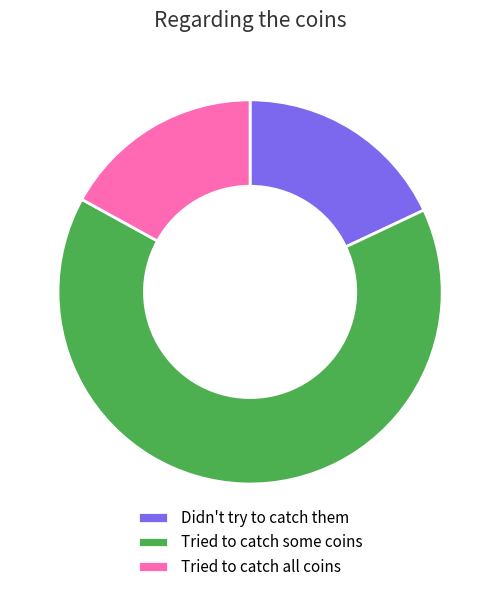

What is the majority slice?

Tried to catch some coins